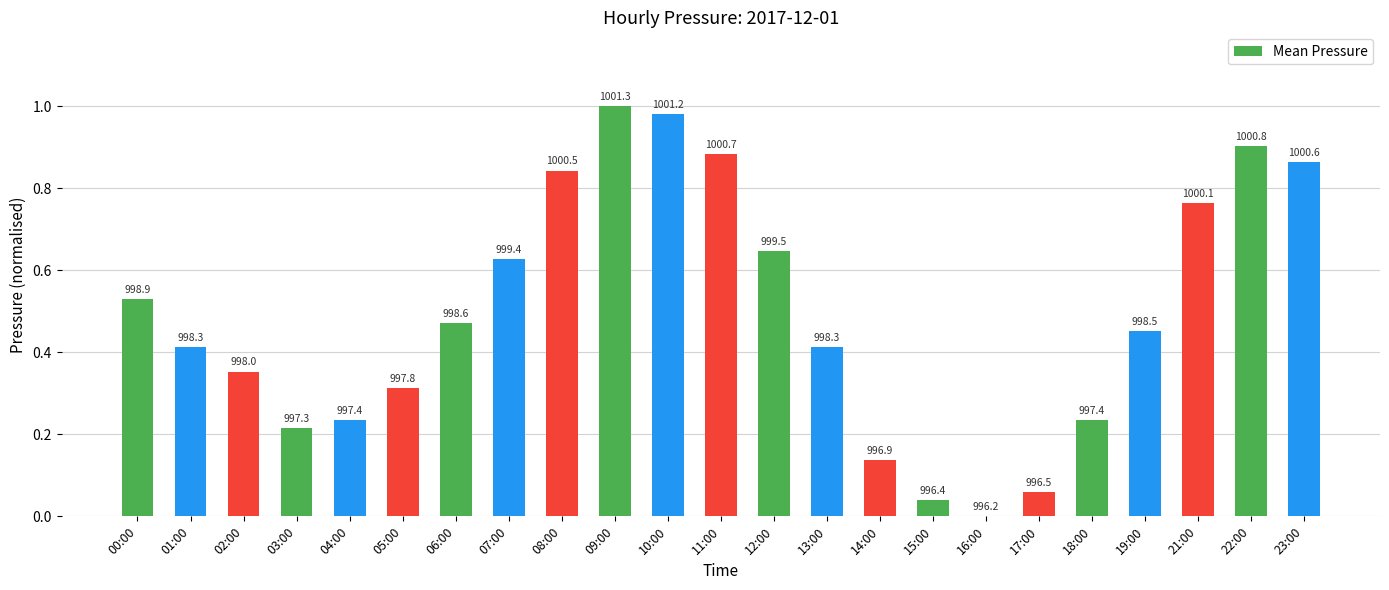

The value at 12:00 is 0.6. True or false?

True